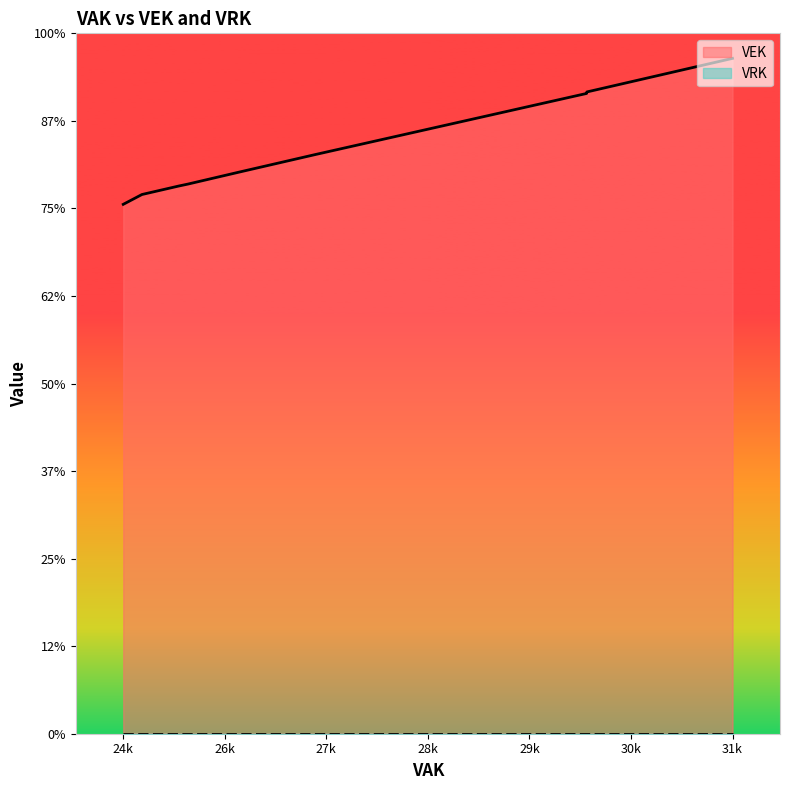

What are all the series names shown in the legend?

VEK, VRK